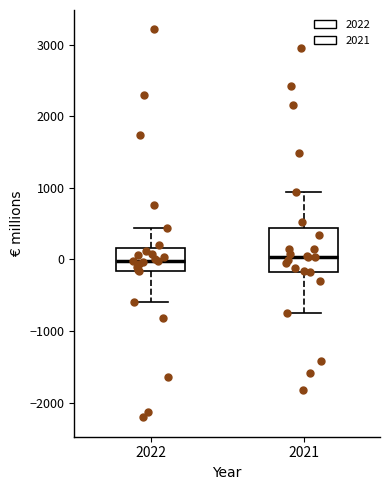

Reading left to right, read every box against the y-axis: the position of its median line, the range the box covers, and the ends of its whiskers. The values are not printed on the chart, so give them approximately, as read against the axis.

2022: median 0, box -200 to 200, whiskers -600 to 400
2021: median 0, box -200 to 400, whiskers -800 to 900